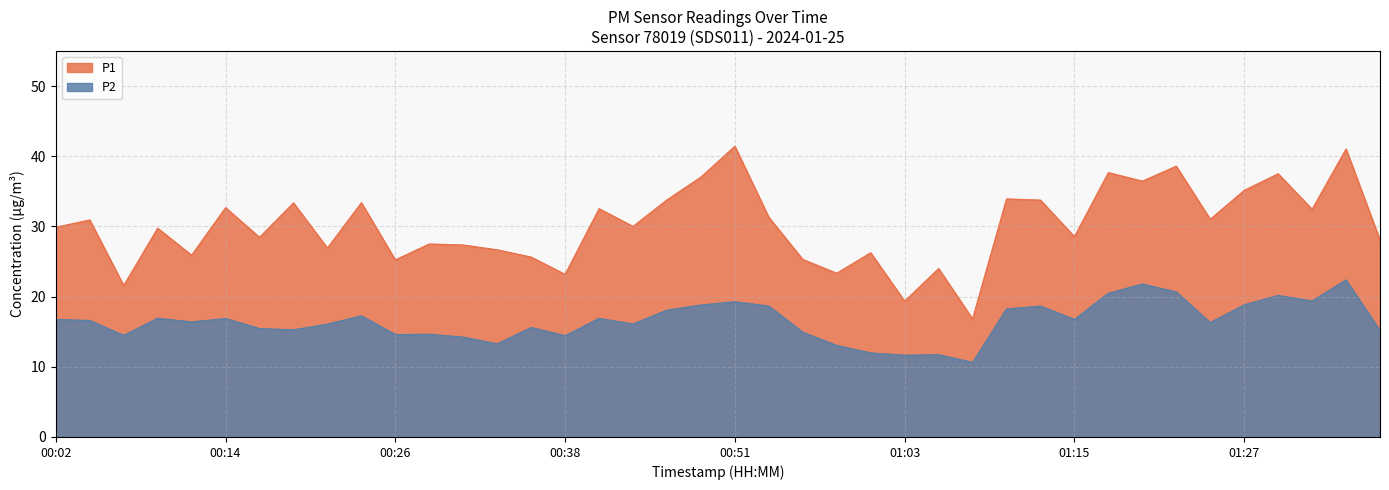

Where does the P2 series first go above 16?

00:02